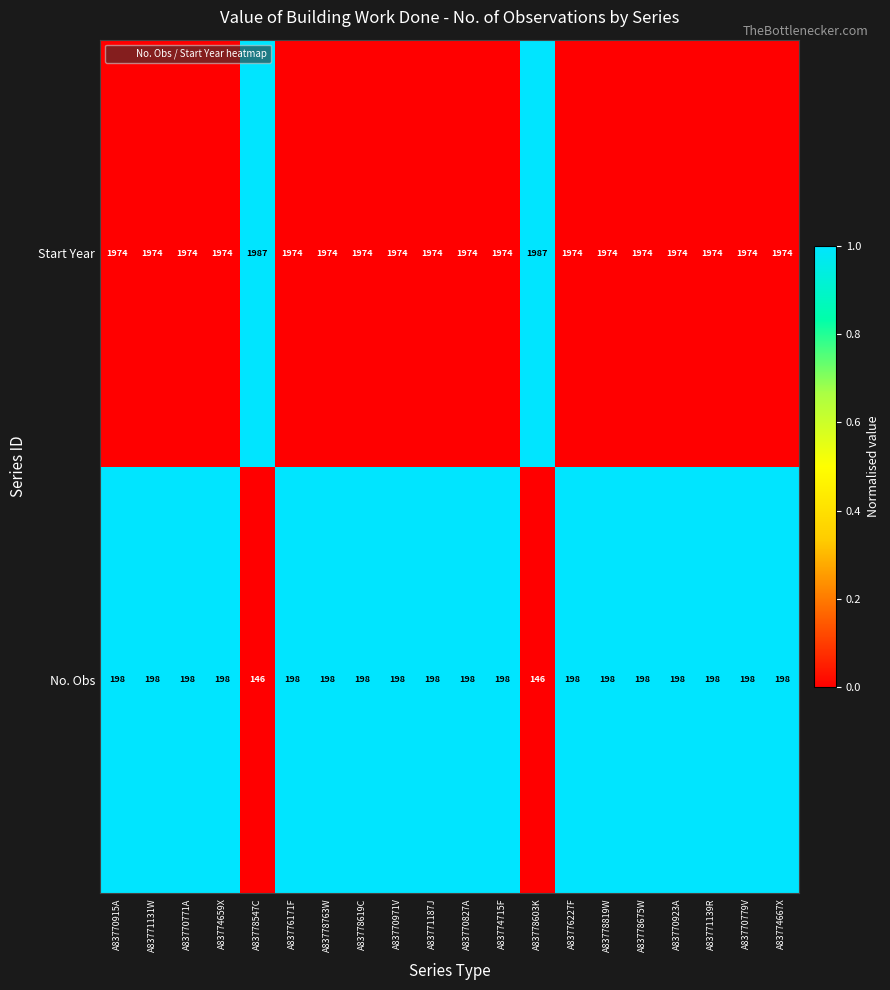

What is the total value across all series at A83771131W?

2172